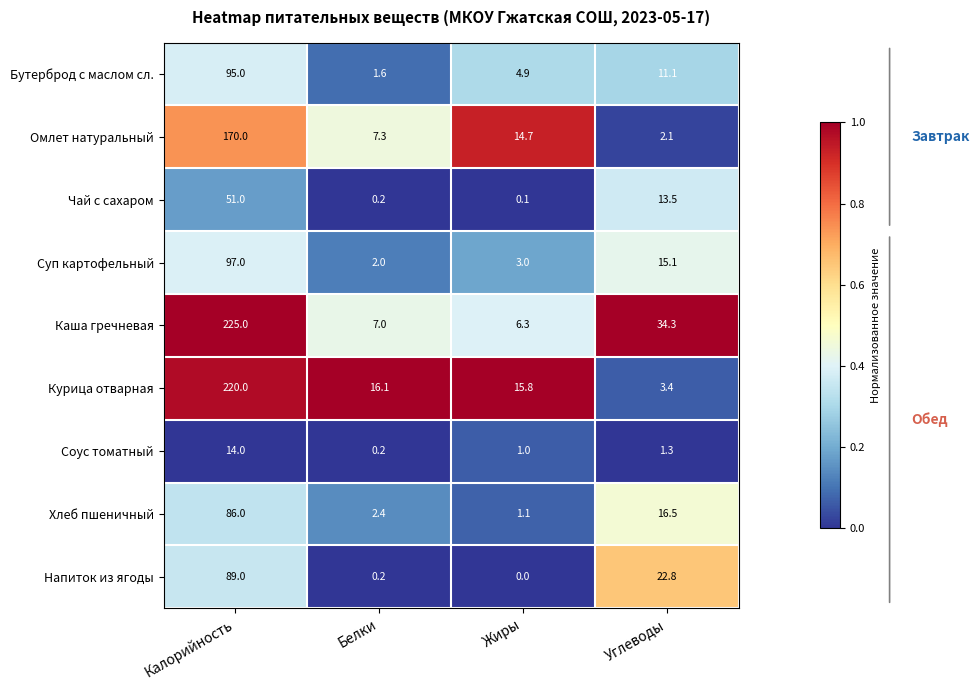

The Чай с сахаром series shows 13.5 at Углеводы. True or false?

True